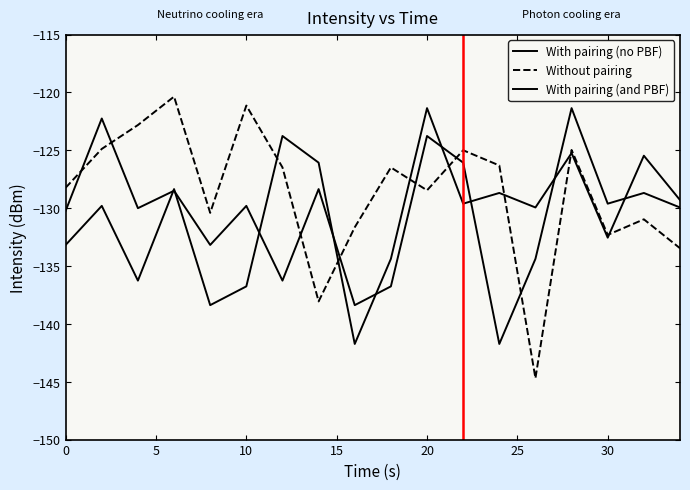

Reading left to right, what are all the values shown in this chart?

With pairing (no PBF): -133.2	-129.8	-136.3	-128.4	-138.4	-136.8	-123.8	-126.1	-141.7	-134.4	-121.4	-129.6	-128.7	-129.9	-125.2	-132.6	-125.5	-129.3
Without pairing: -128.2	-124.9	-122.8	-120.4	-130.4	-121.1	-126.5	-138.1	-131.7	-126.5	-128.5	-125.0	-126.3	-144.7	-125.0	-132.3	-131.0	-133.5
With pairing (and PBF): -130.2	-122.3	-130.0	-128.5	-133.2	-129.8	-136.3	-128.4	-138.4	-136.8	-123.8	-126.1	-141.7	-134.4	-121.4	-129.6	-128.7	-129.9